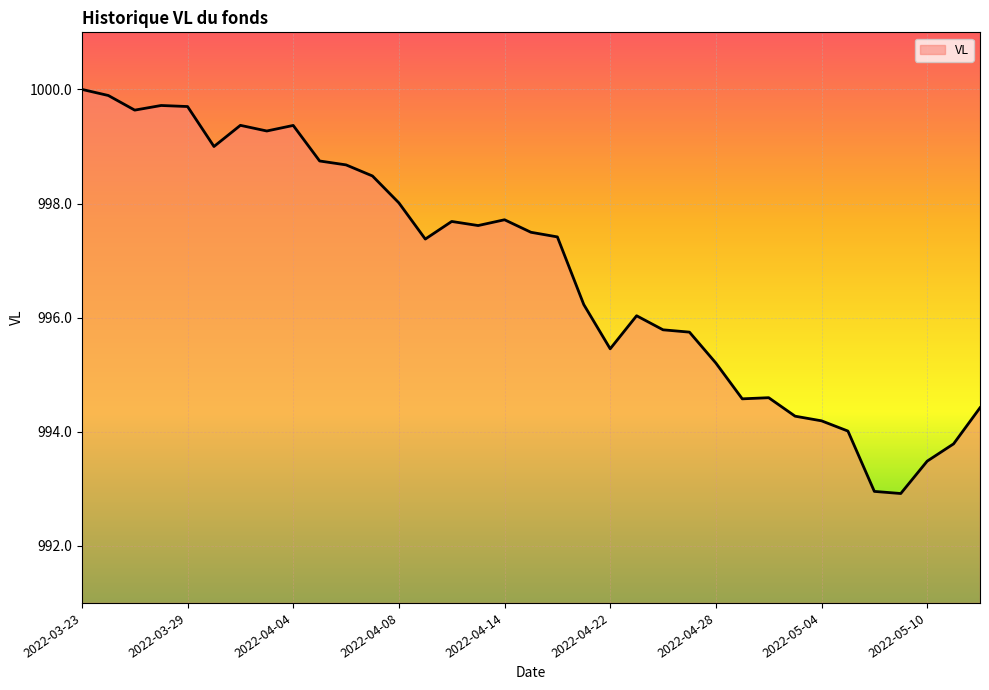

What is the smallest value displayed?

992.9